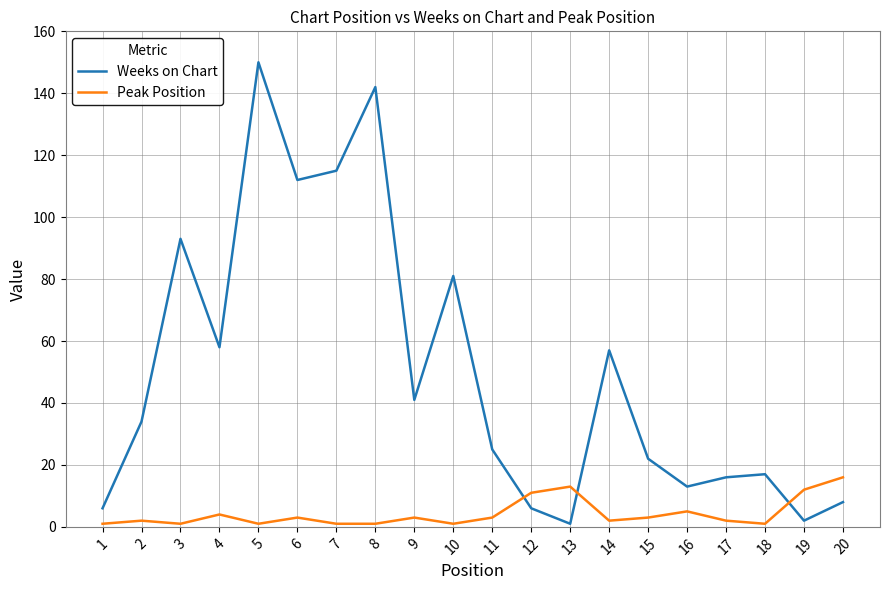

What is the difference between the maximum and minimum values in the Weeks on Chart series?

149